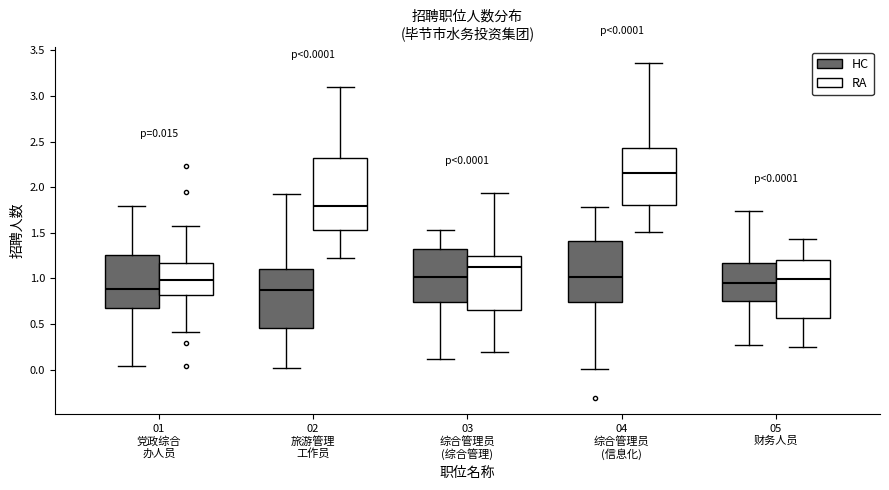

Which box has the highest median line?

04 综合管理员 (信息化) (RA)